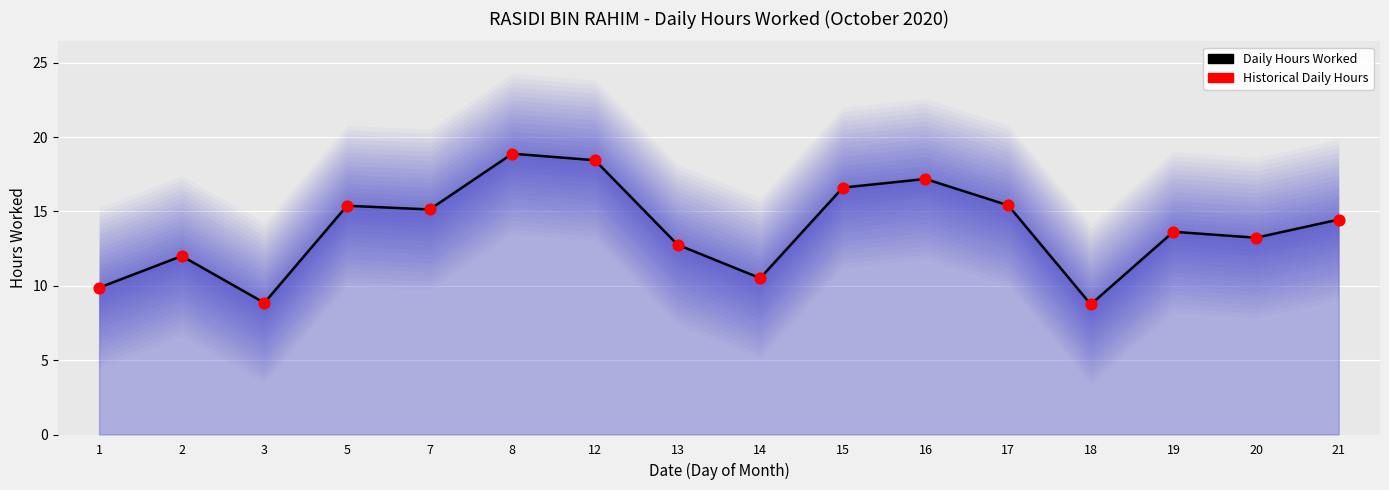

Is the value of Historical Daily Hours at 17 greater than the value of Daily Hours Worked at 17?

No